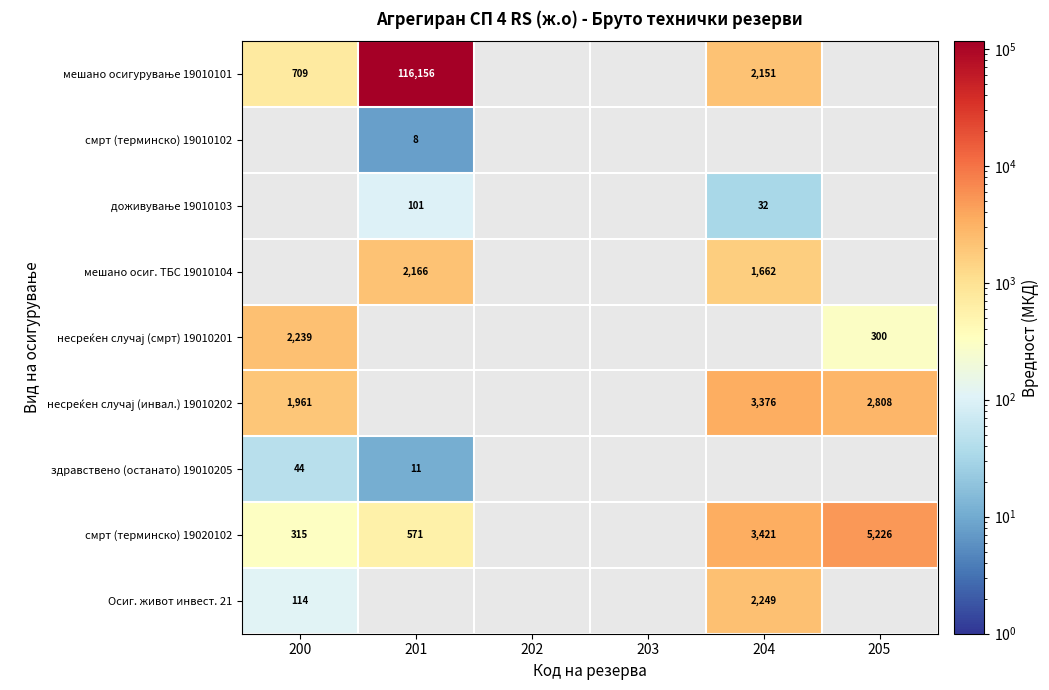

Is it true that смрт (терминско) 19020102 equals 8576 at 205?

False